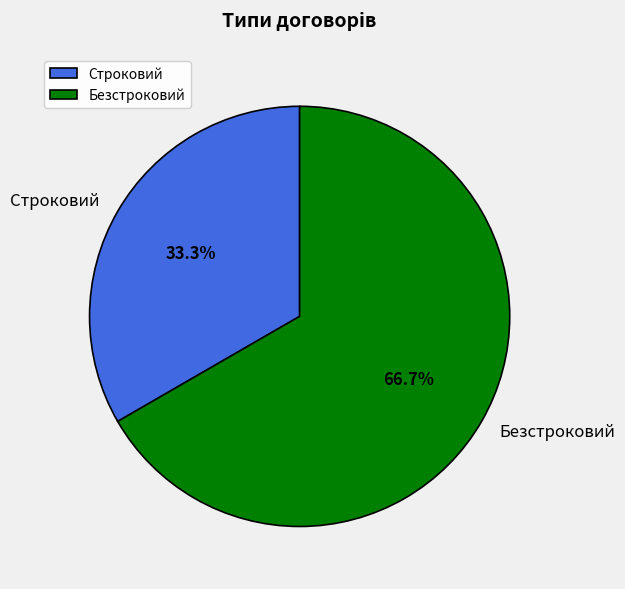

To the nearest percent, what portion does Строковий represent?

33%